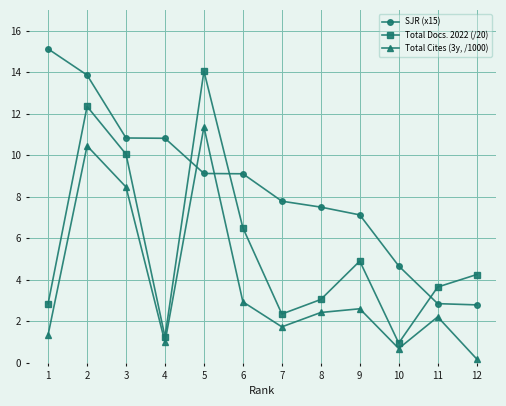

What are all the series names shown in the legend?

SJR (x15), Total Docs. 2022 (/20), Total Cites (3y, /1000)